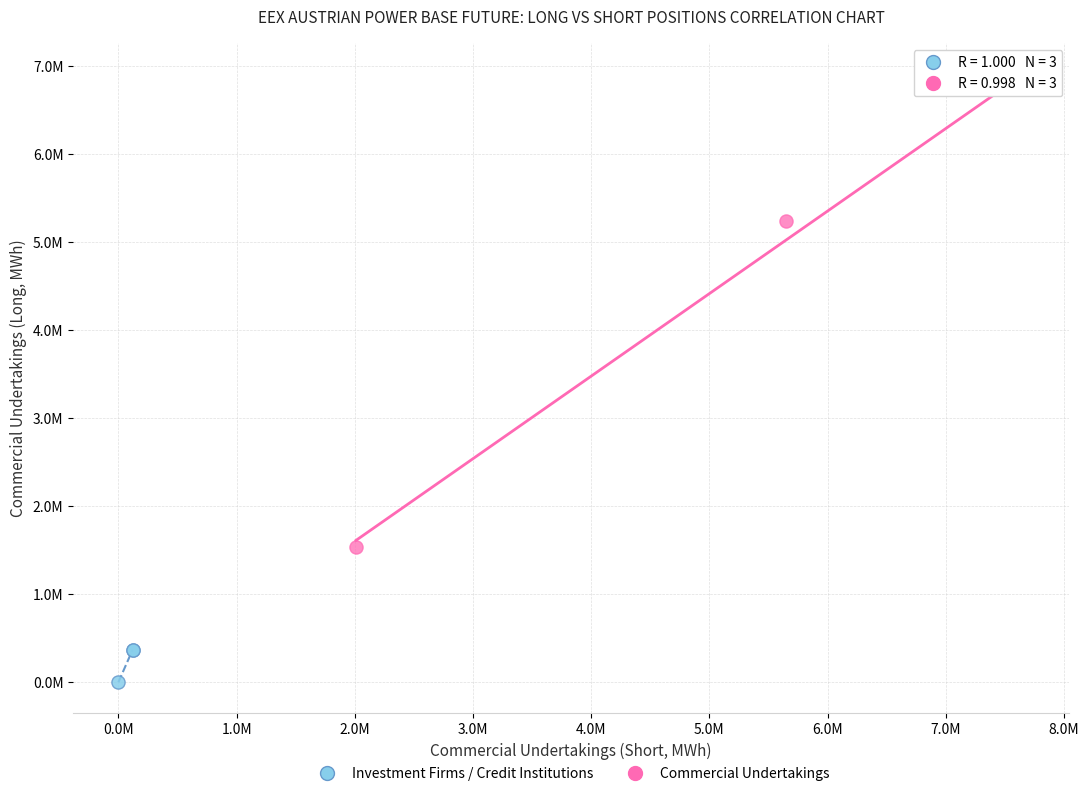

Which series has the widest spread of Y values?

Commercial Undertakings